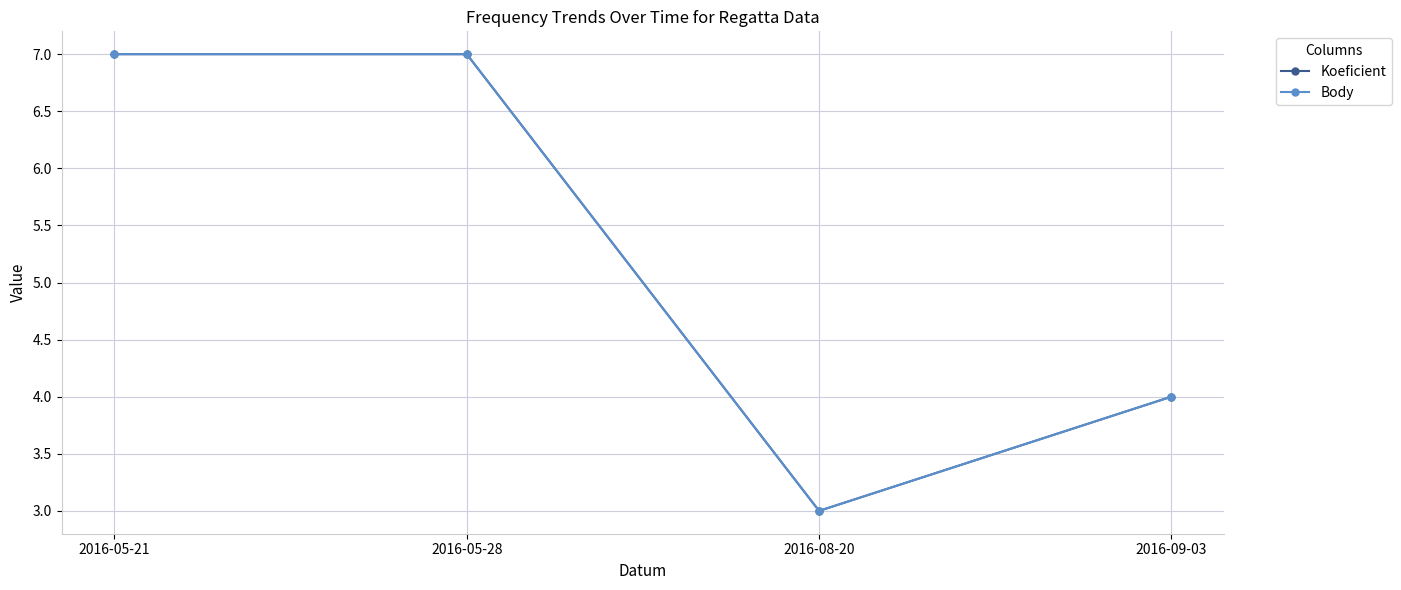

In Koeficient, how many points are lower than both neighbors (excluding endpoints)?

1